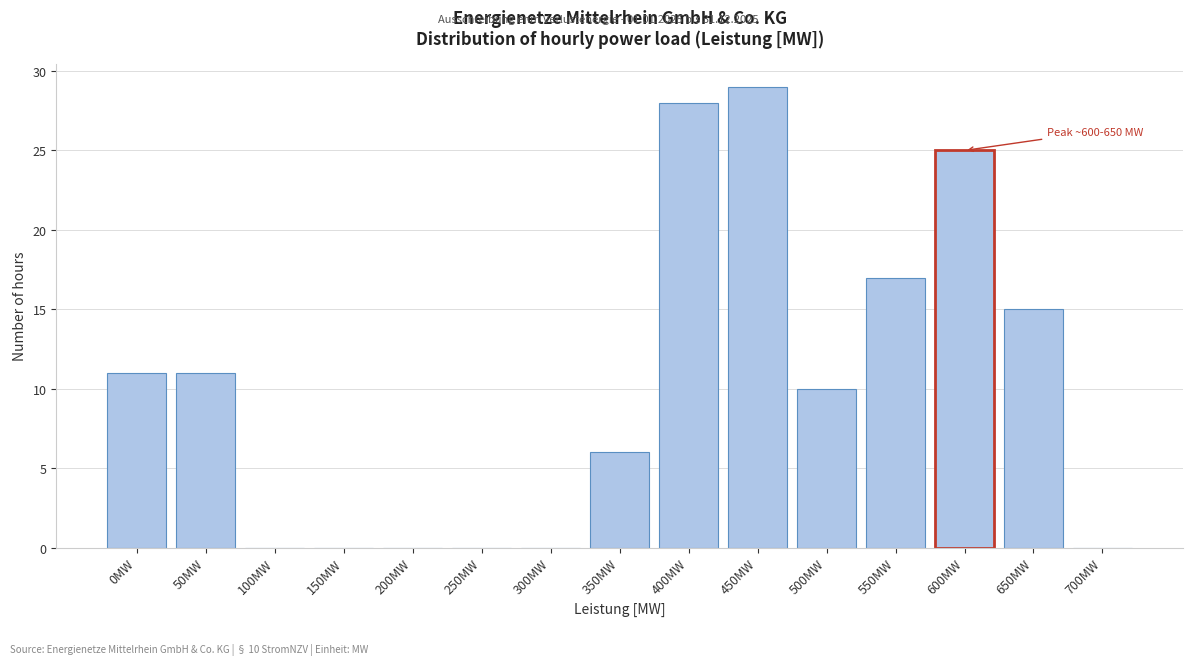

Reading left to right, extract all data points from this chart.

0MW=11	50MW=11	100MW=0	150MW=0	200MW=0	250MW=0	300MW=0	350MW=6	400MW=28	450MW=29	500MW=10	550MW=17	600MW=25	650MW=15	700MW=0